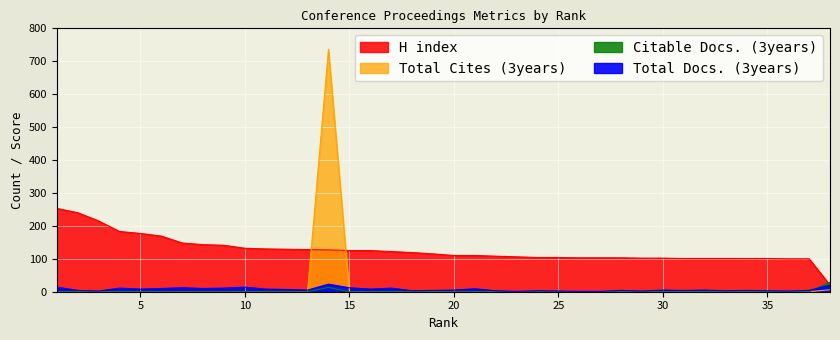

Which series has the largest range (max minus min)?

Total Cites (3years)